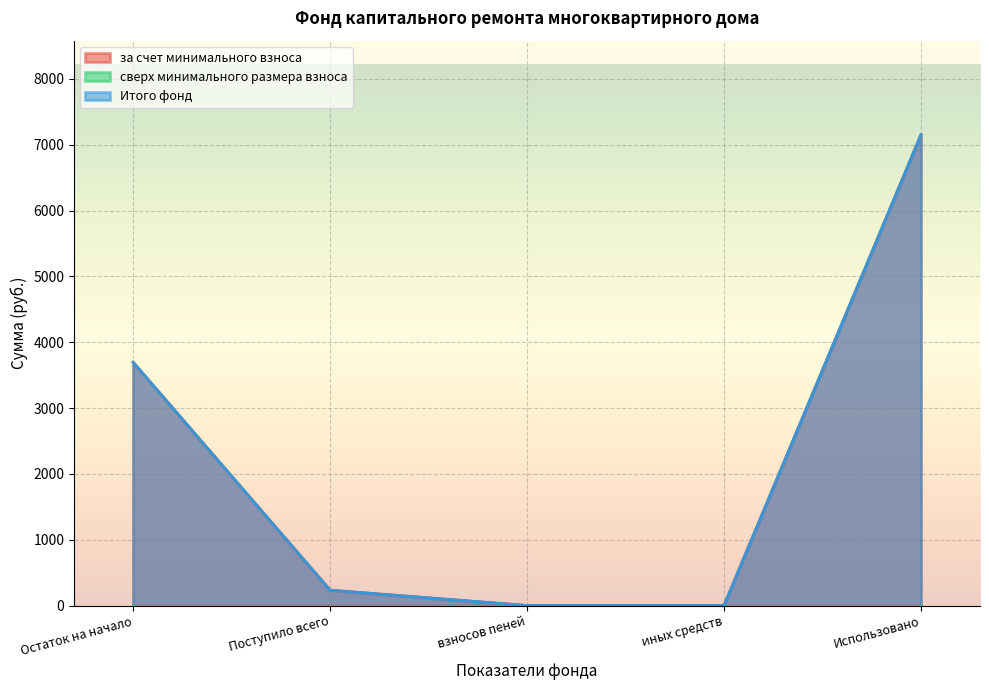

List the labels in order of Итого фонд value, largest first.

Использовано, Остаток на начало, Поступило всего, взносов пеней, иных средств